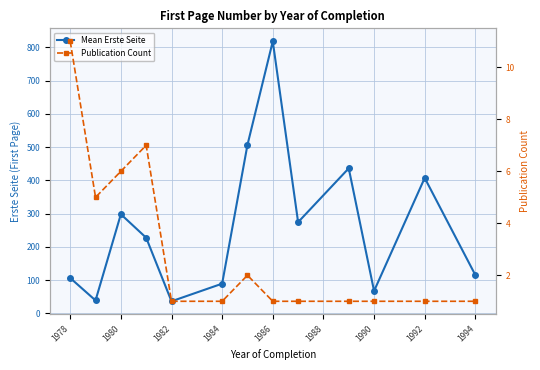

Which has a higher value, 1994 or 1978?

1994